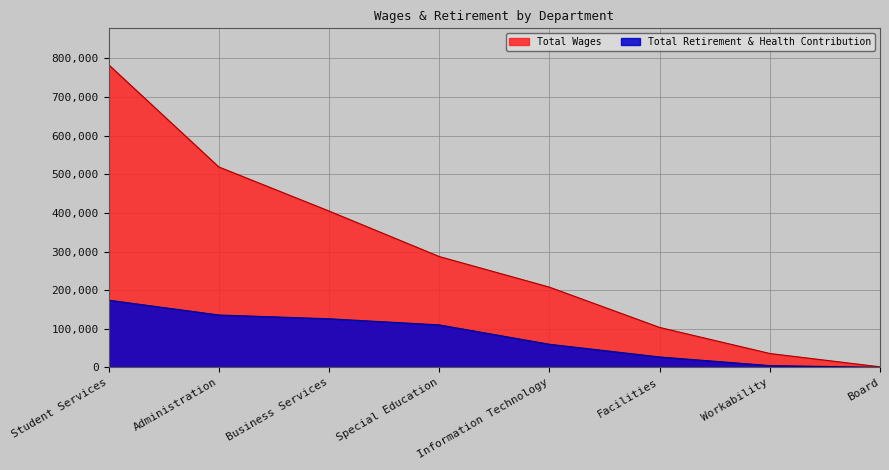

What value does the Total Retirement & Health Contribution series have at Administration, to the nearest 10?

135660